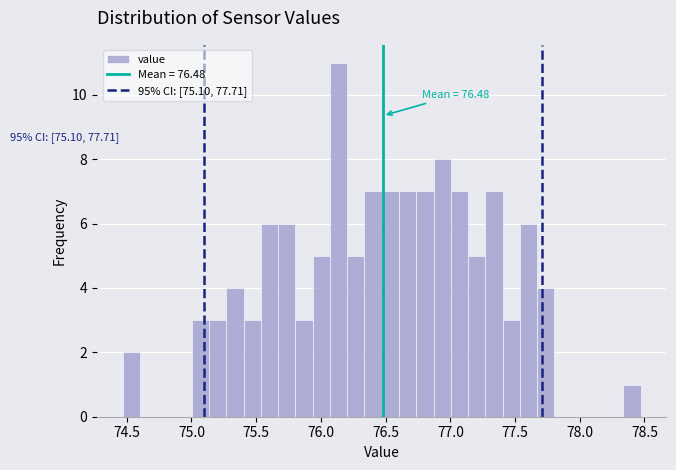

Read against the x-axis, roughly where is the centre of the tallest bar?

76.15